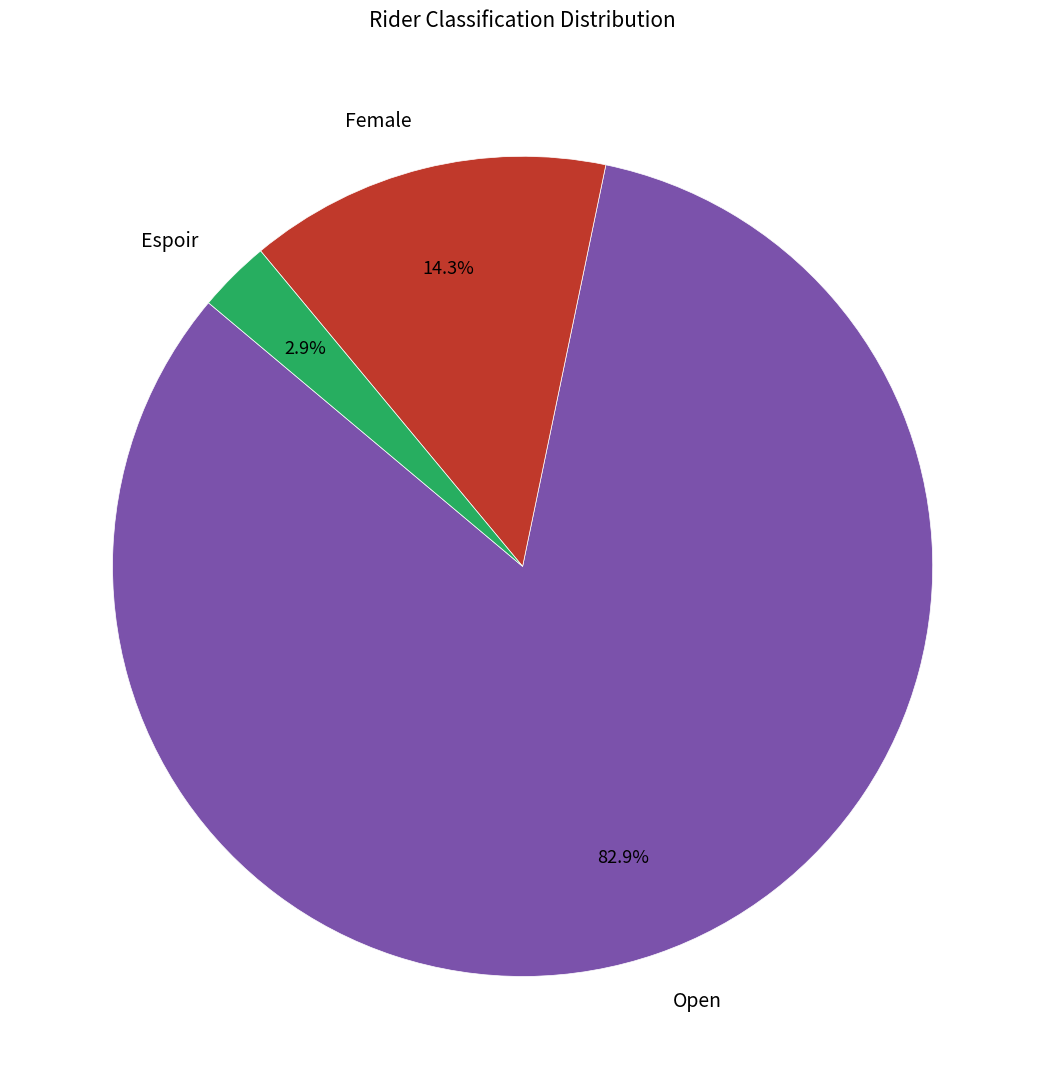

Rank the categories by value from lowest to highest.

Espoir, Female, Open